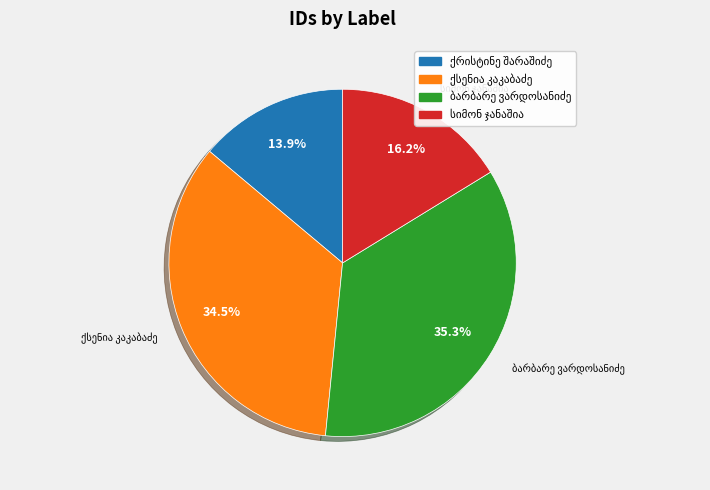

Is there a majority slice in this chart?

No